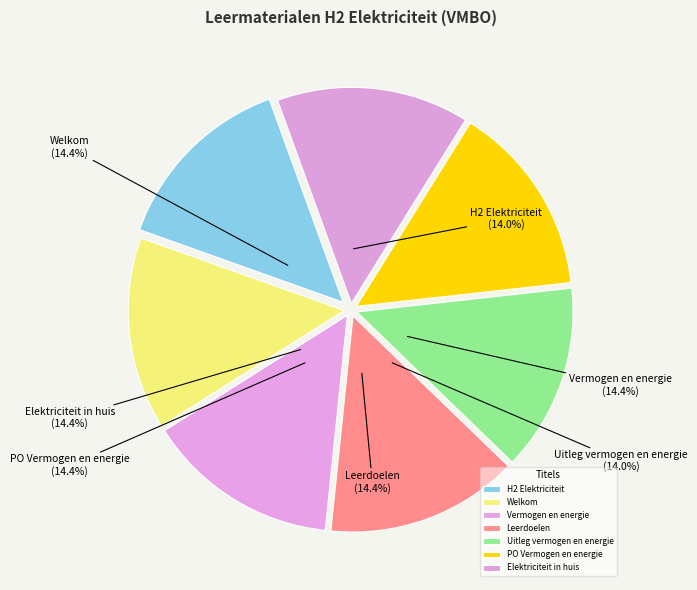

Is there a majority slice in this chart?

No